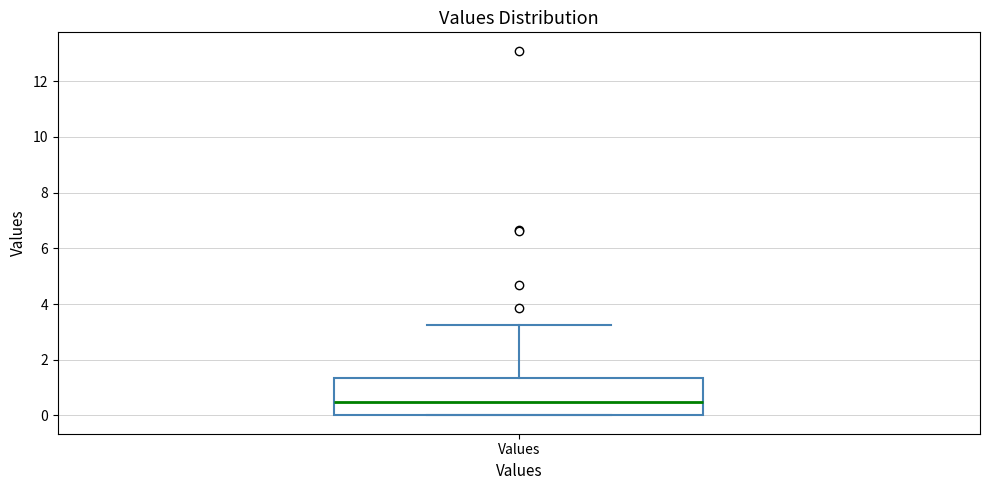

Transcribe this box plot: give where the median line is, the range the box spans, and where the two whiskers end, as read against the y-axis. The values are not printed on the chart, so give them approximately, as read against the axis.

median 0.4, box 0.0 to 1.4, whiskers 0.0 to 3.2